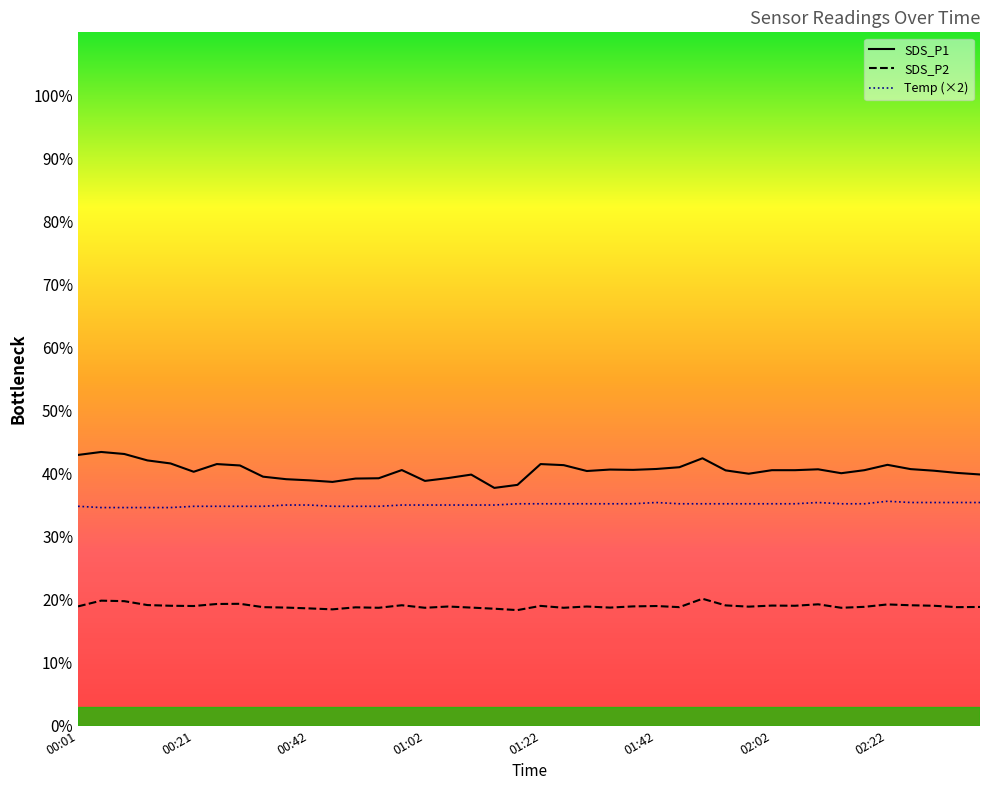

True or false: Temp (×2) has a value of 35.6 at 02:22.

True